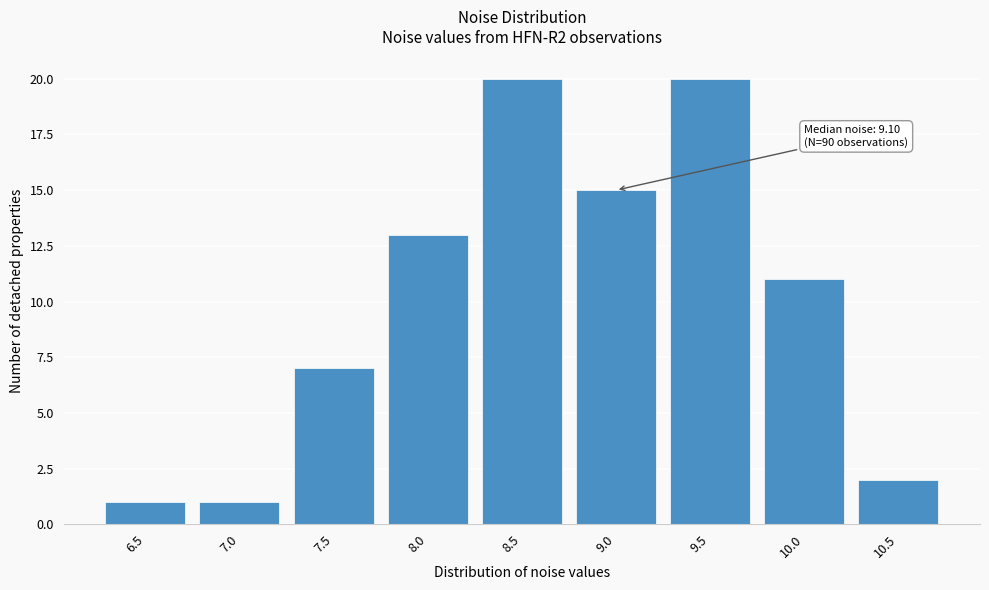

Reading left to right, list all the values displayed in this chart.

6.5=1	7.0=1	7.5=7	8.0=13	8.5=20	9.0=15	9.5=20	10.0=11	10.5=2